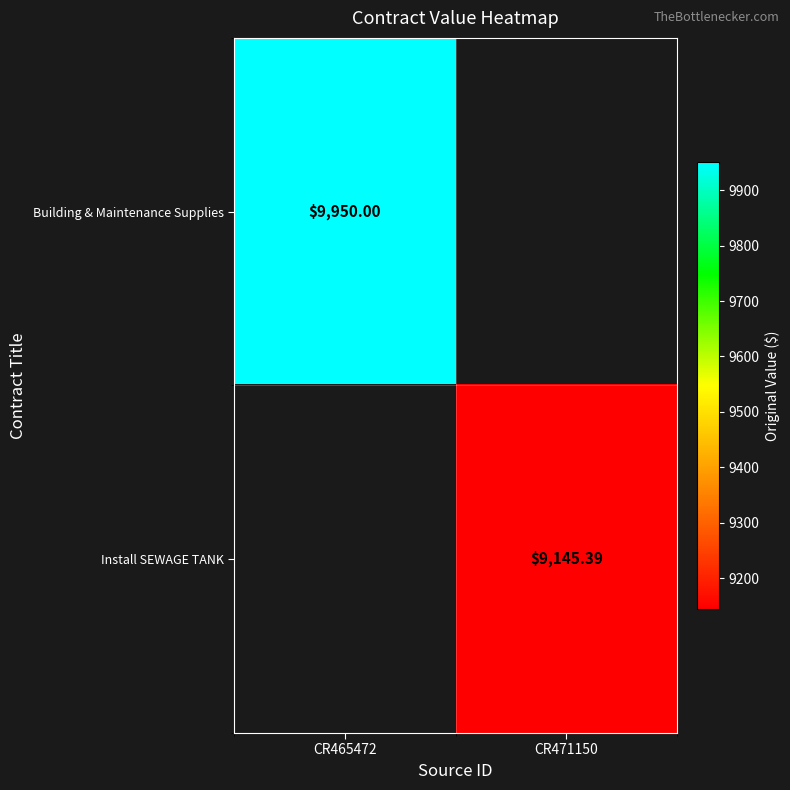

Is the value of Building & Maintenance Supplies at CR465472 greater than the value of Install SEWAGE TANK at CR471150?

Yes